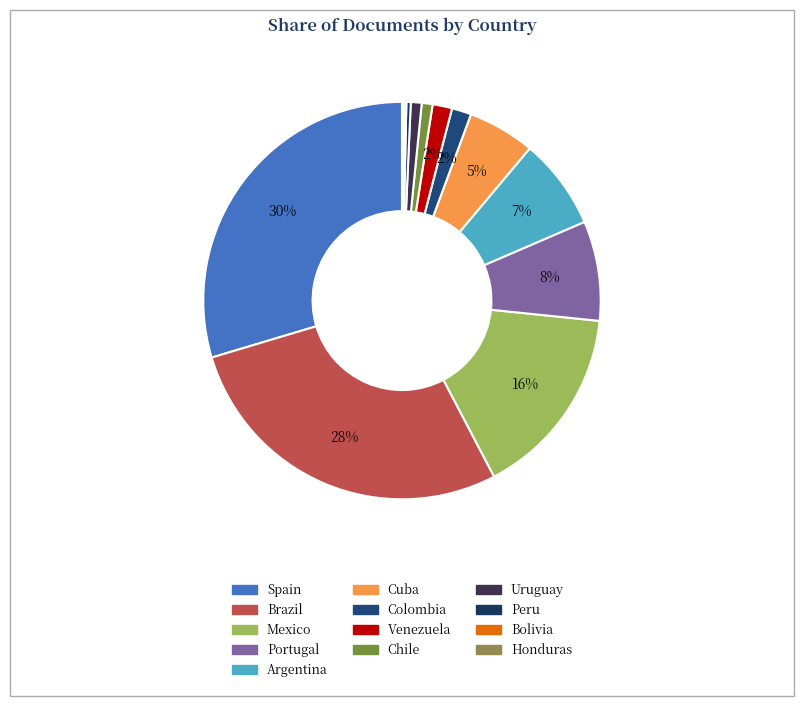

Is Honduras the majority of the pie?

No